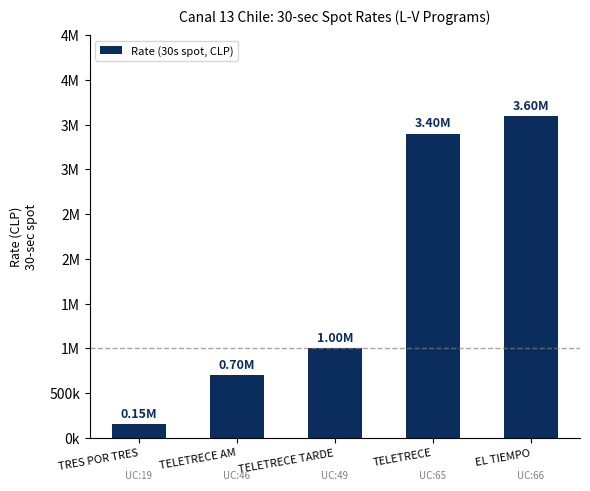

What is the label of the 4th bar from the right?

TELETRECE AM